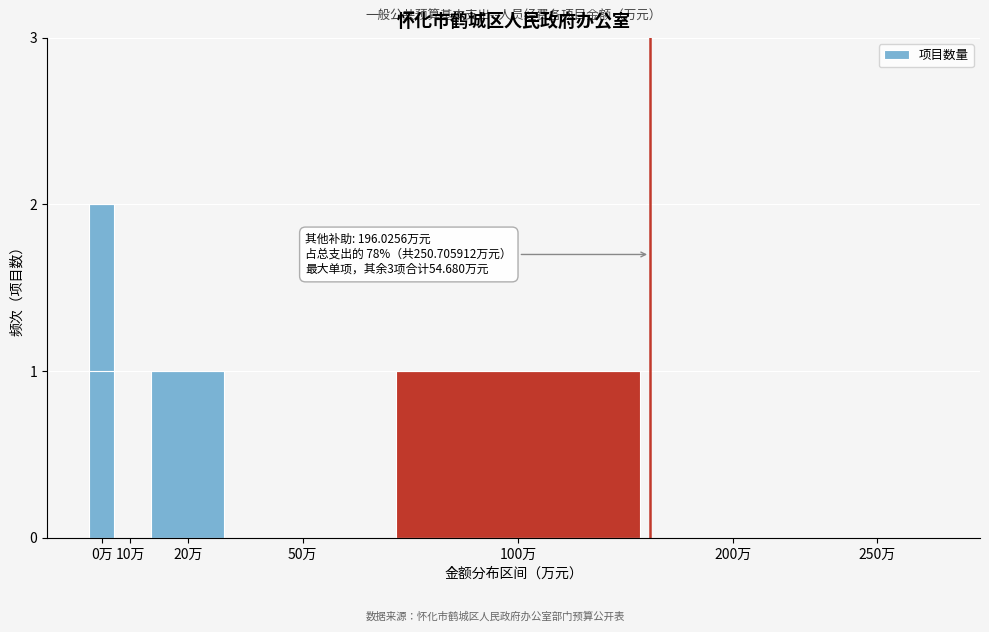

Reading left to right, list all the values displayed in this chart.

0万=2	10万=0	20万=1	50万=0	100万=1	200万=0	250万=0